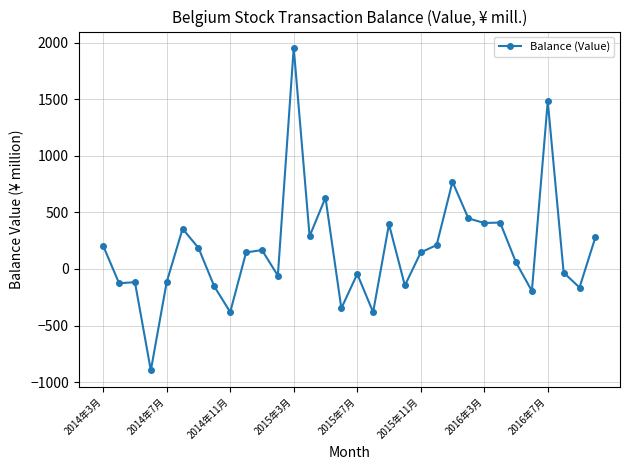

True or false: there are more than 0 points higher than both neighbors.

True